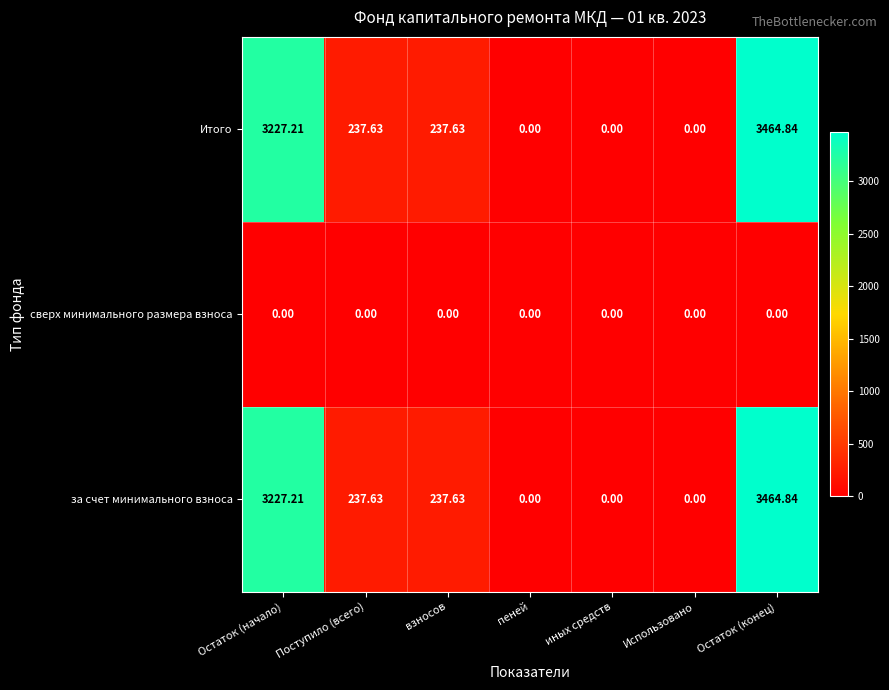

At which category is the sum across all series the highest?

Остаток (конец)